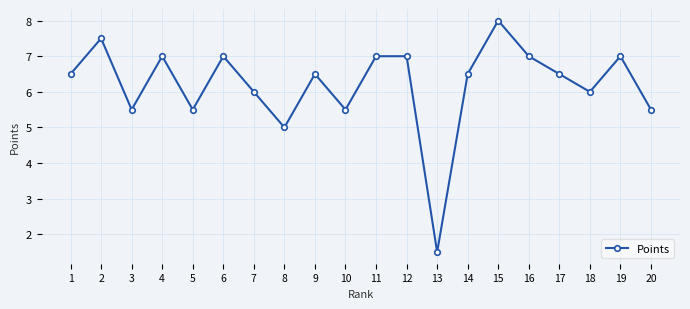

What is the average value?

6.2